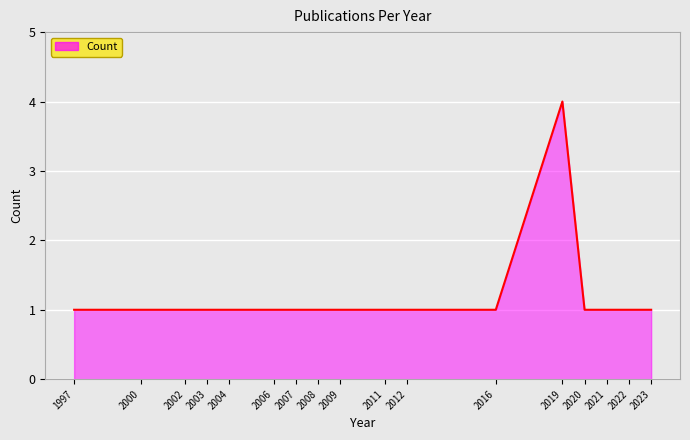

What is the sum of the values at 2007 and 2019?

5